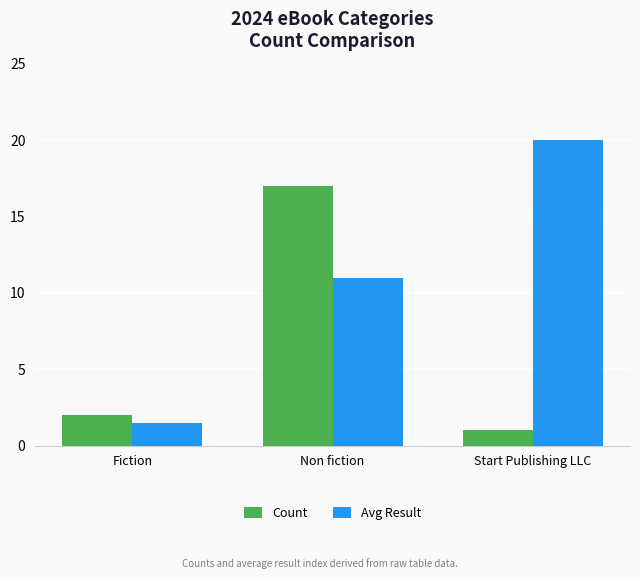

True or false: Avg Result has a value of 2.7 at Fiction.

False